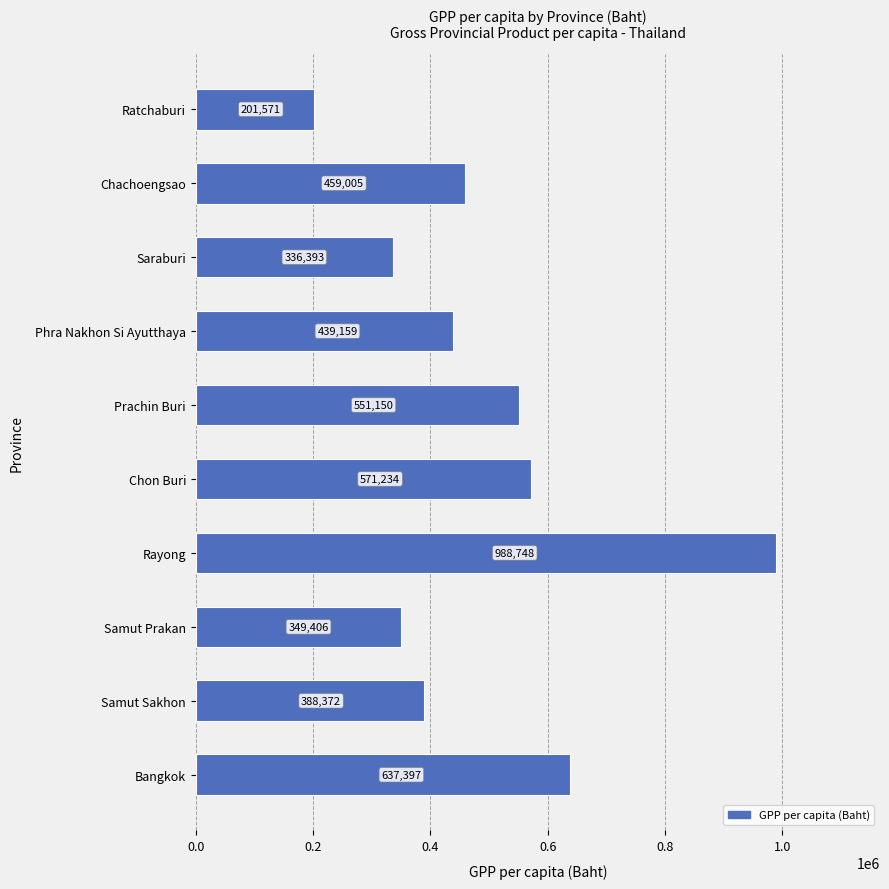

Which label corresponds to the largest value in the chart?

Rayong